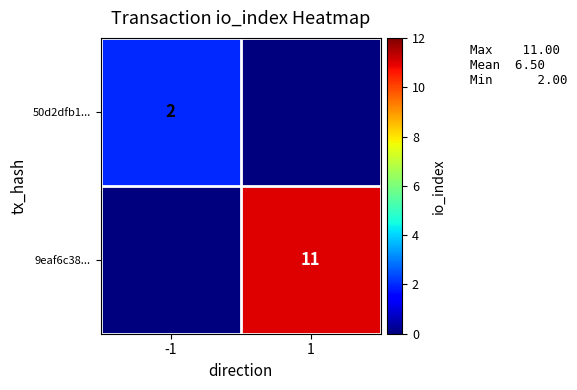

How many series are shown in this chart?

2